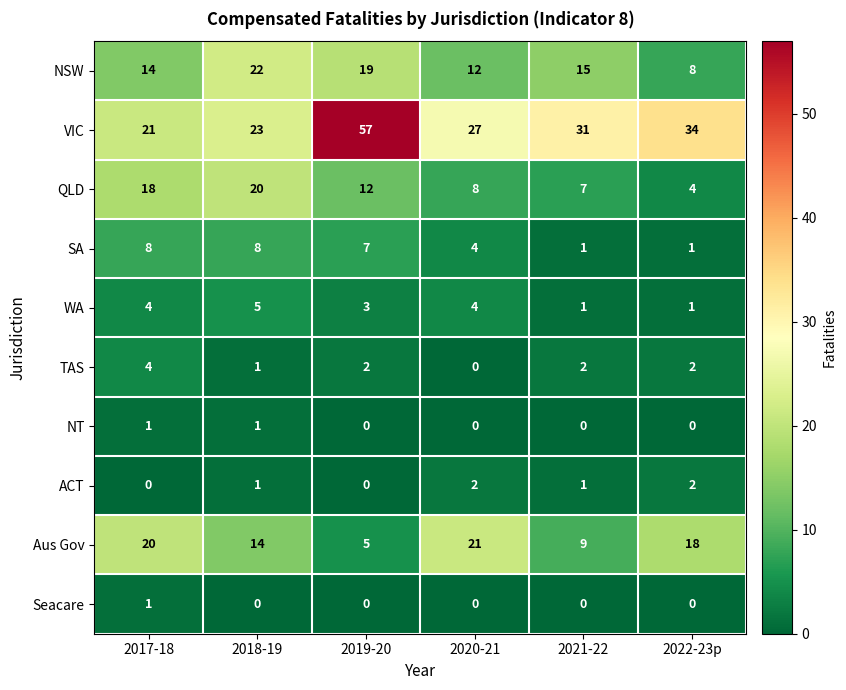

Count the number of data series in this chart.

10